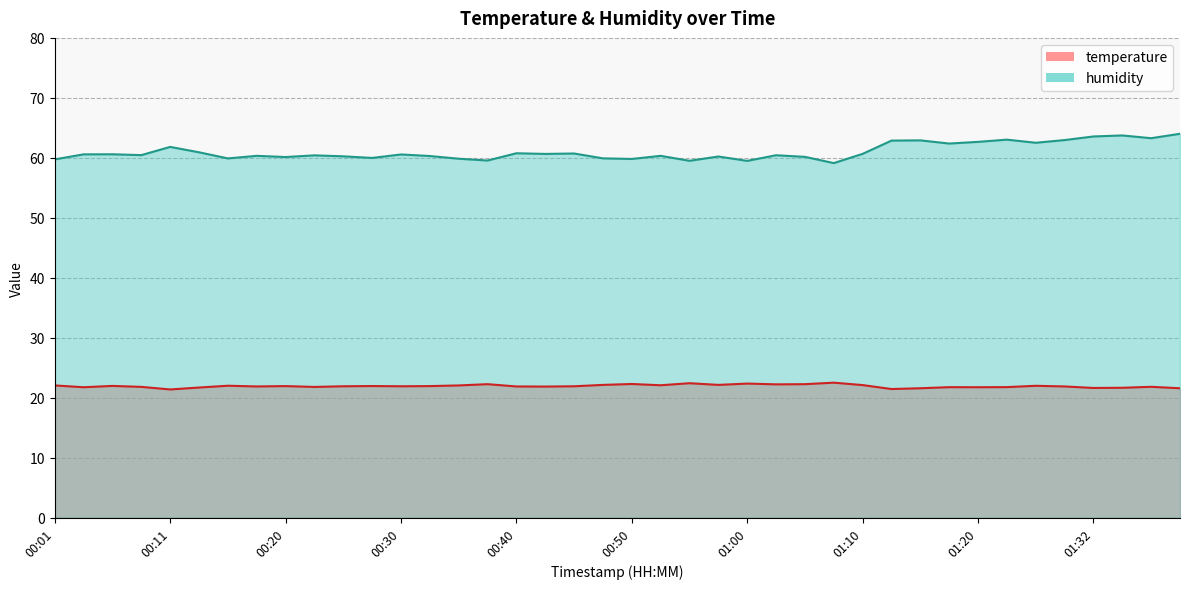

The temperature series shows 33.4 at 00:18. True or false?

False